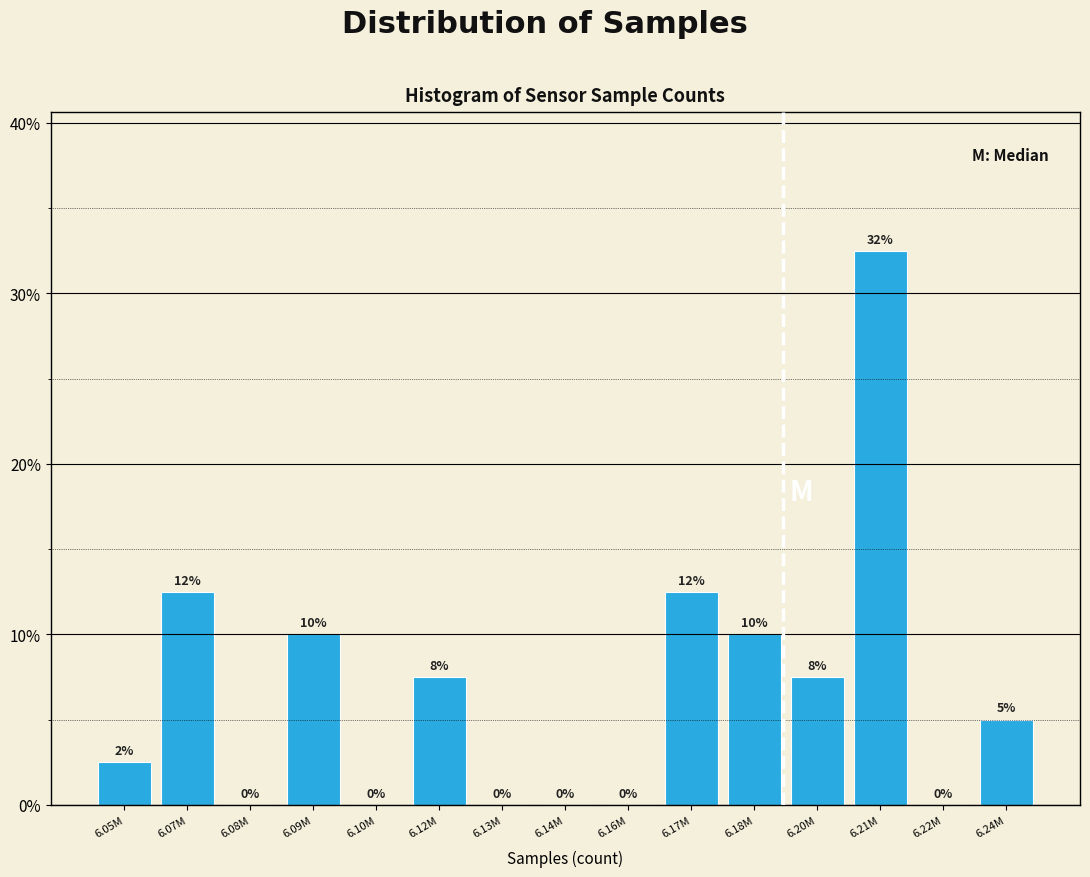

Between 6.05M and 6.16M, which is larger?

6.05M